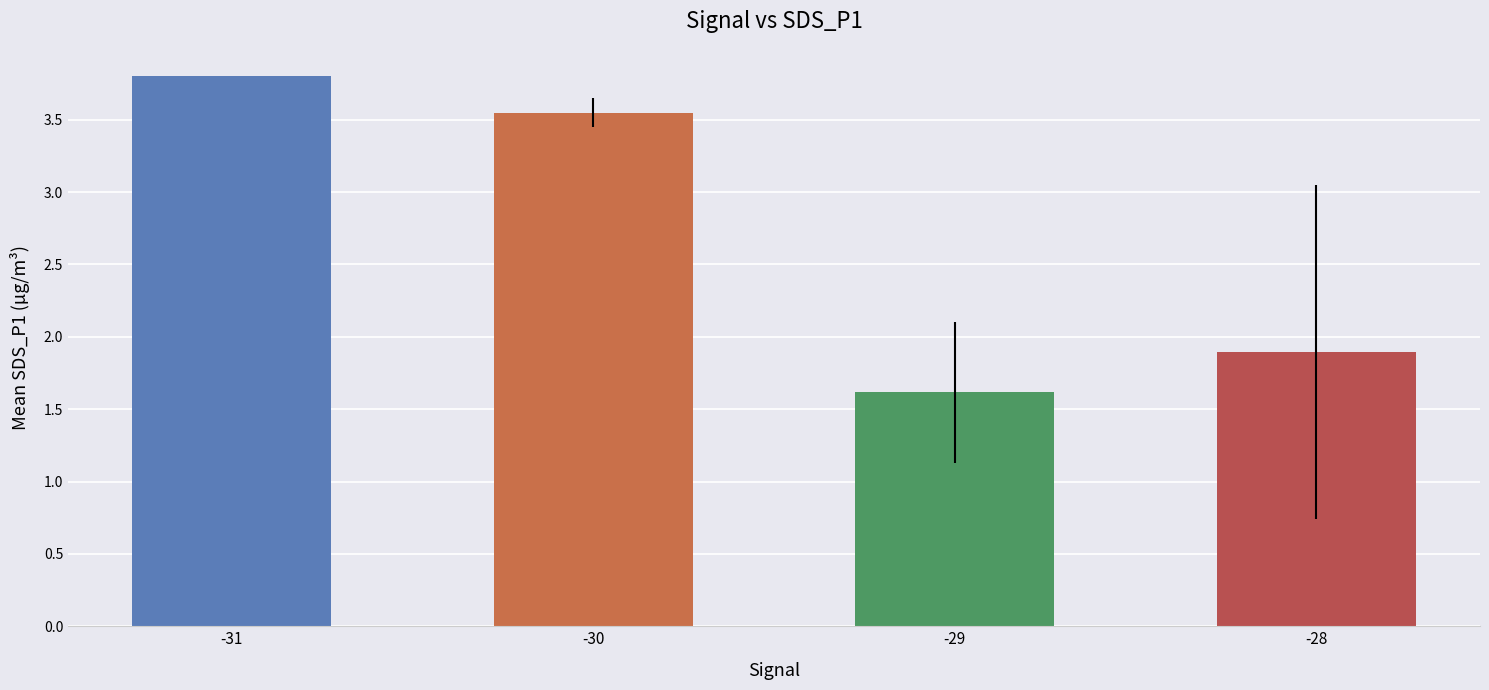

At which label does the data first exceed 3?

-31